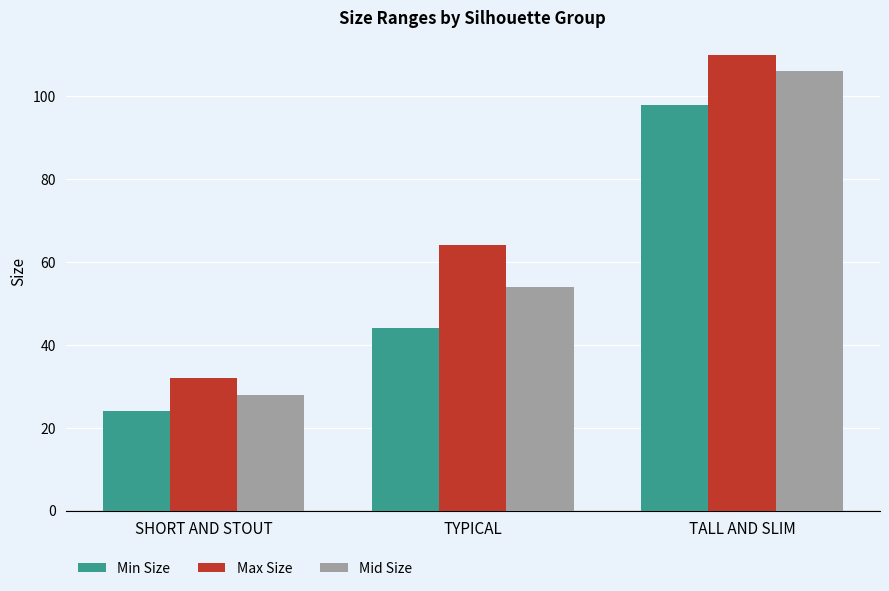

How many series are shown in this chart?

3